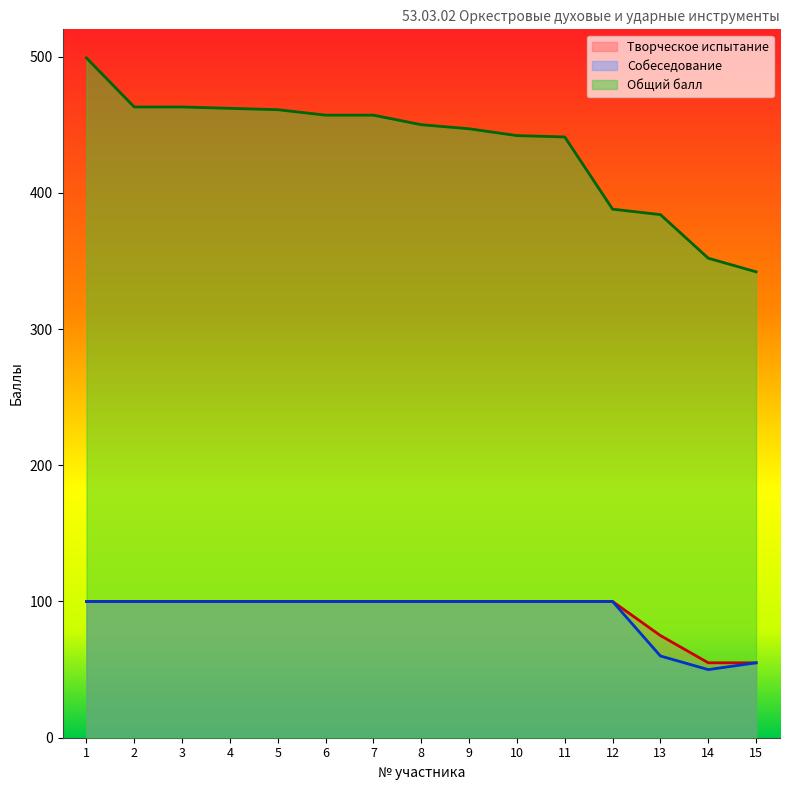

Between 13 and 3, which is larger?

3